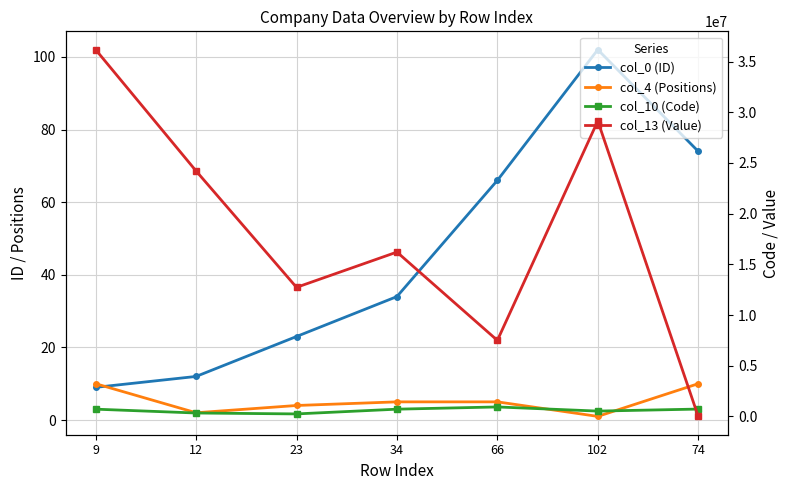

Where is the first local maximum for col_13 (Value)?

34